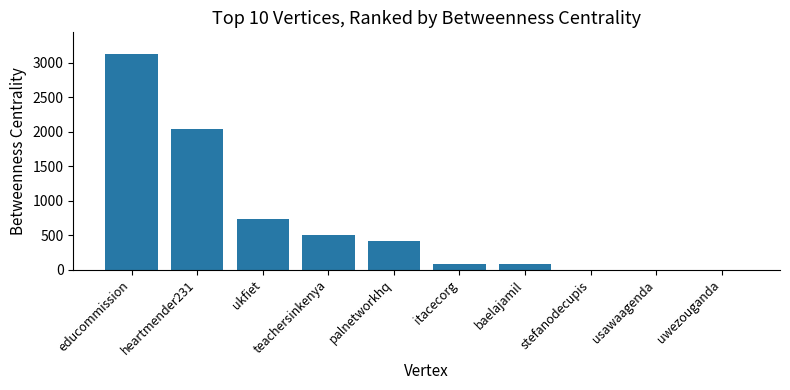

Is it true that the value at educommission is 3127.7?

True